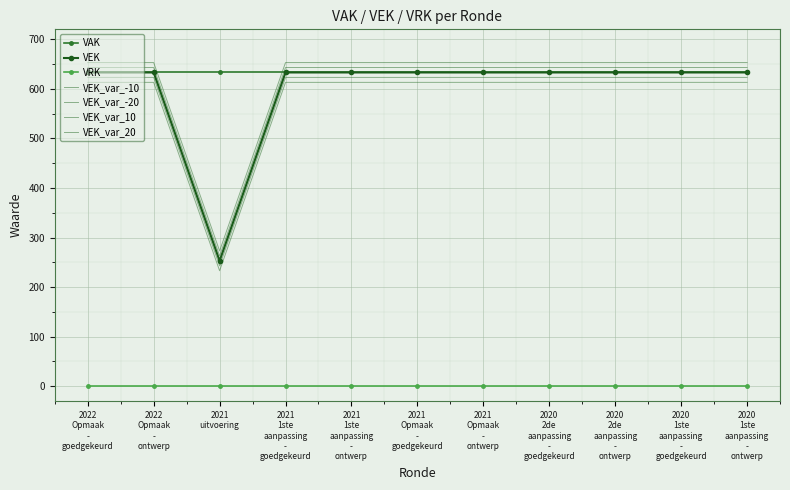

Which label corresponds to the smallest value in the chart?

2021 uitvoering